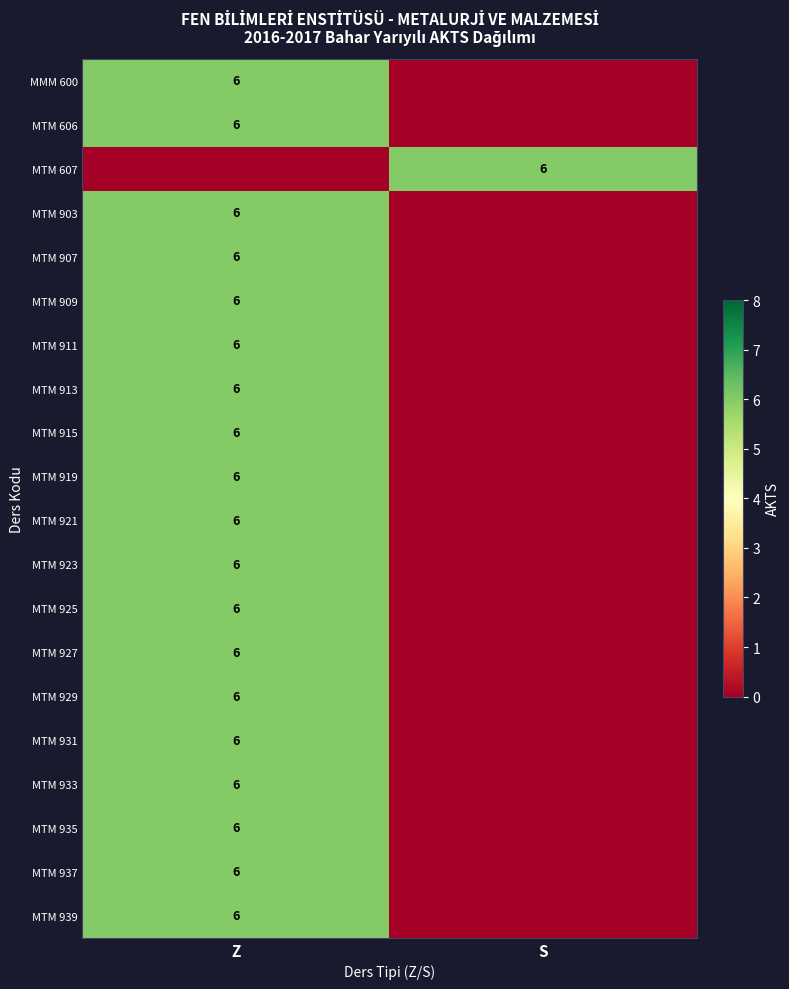

The MTM 606 series shows 3 at Z. True or false?

False